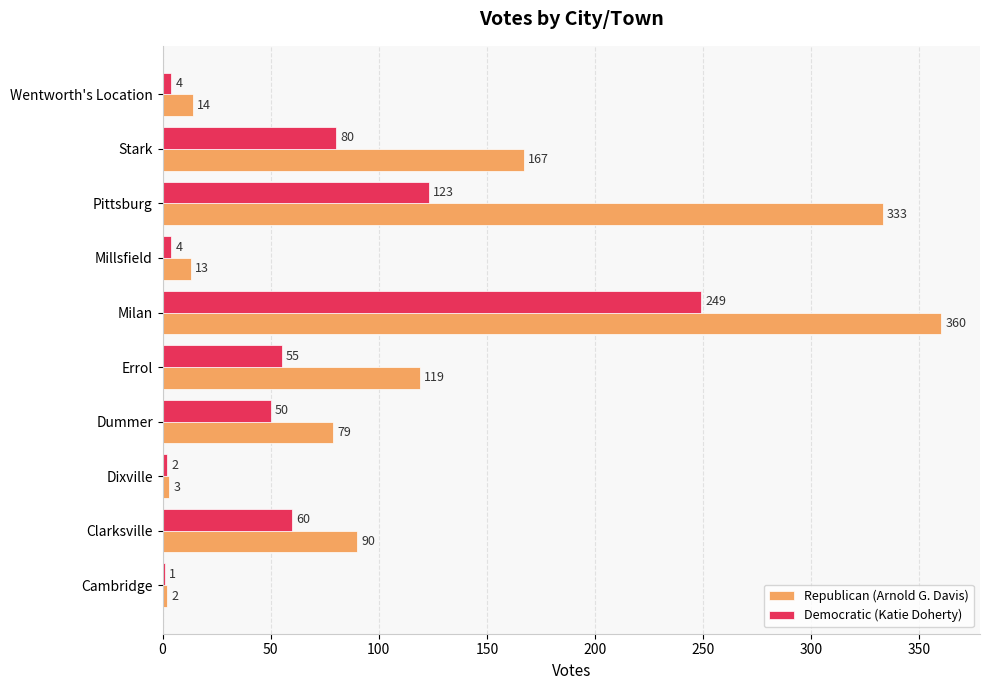

At which category is the sum across all series the highest?

Milan